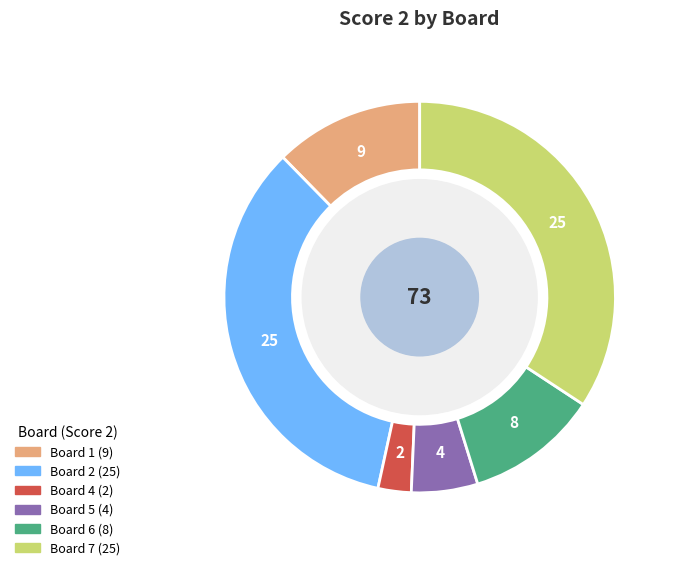

Is there a majority slice in this chart?

No